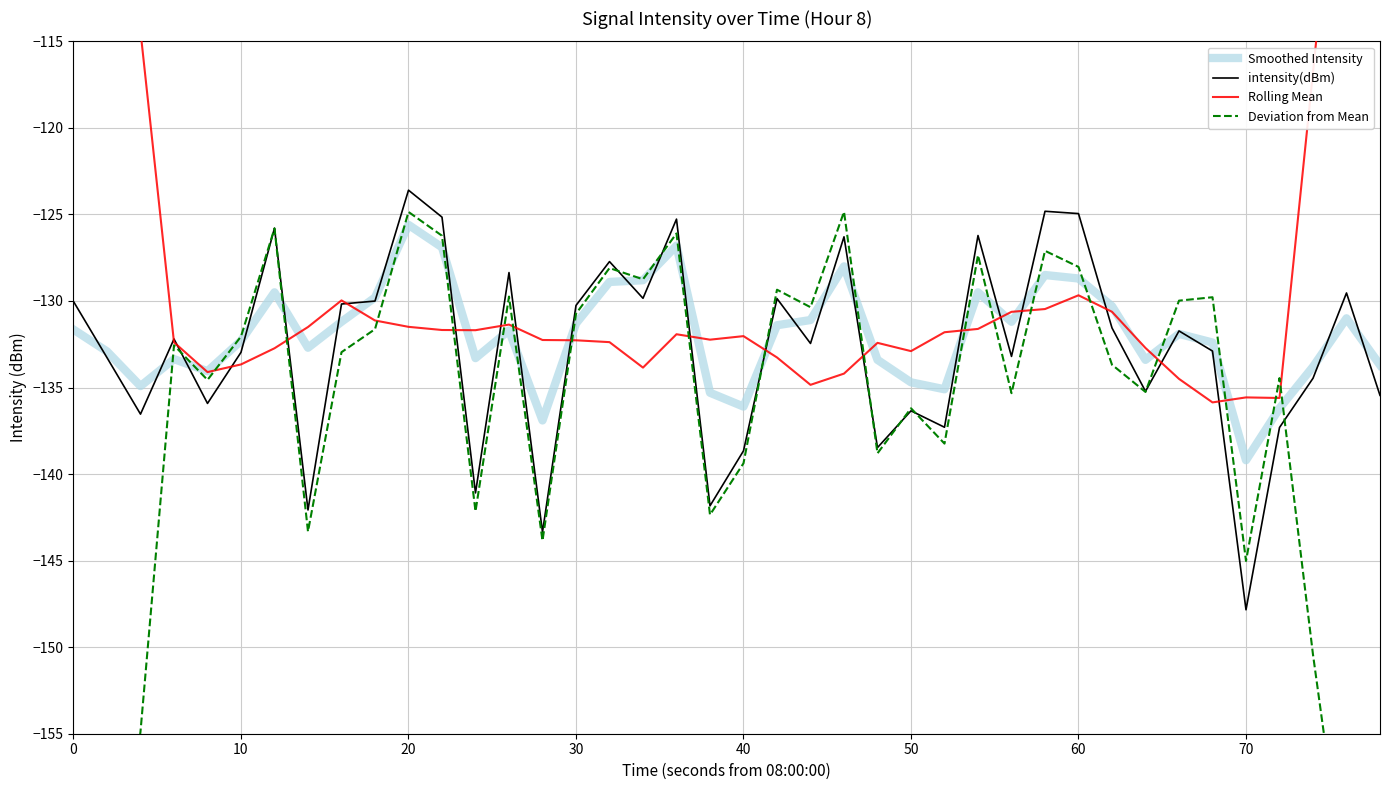

How many intersections are there between Rolling Mean and Smoothed Intensity?

14